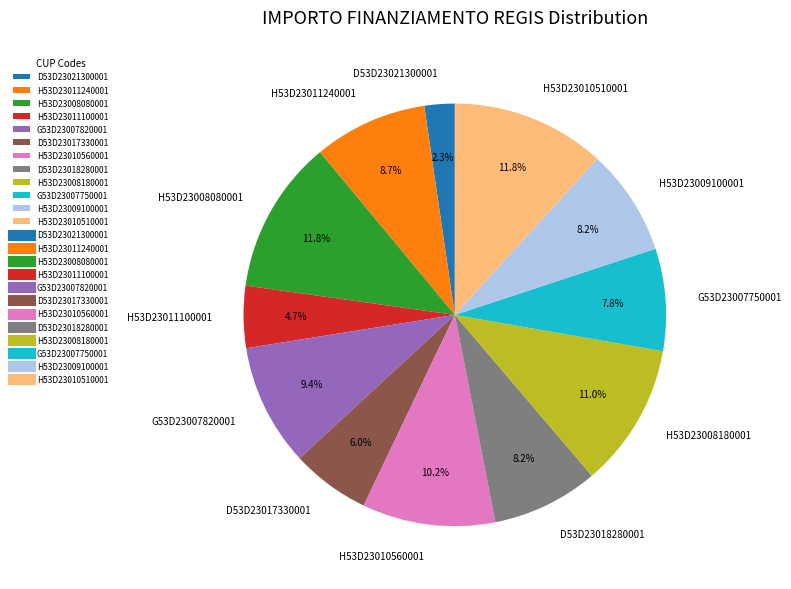

How many segments does this pie chart have?

12